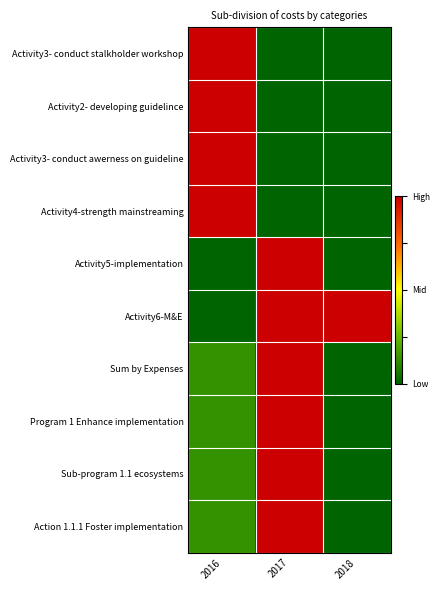

What is the difference between the highest and lowest values at 2018?

1.0